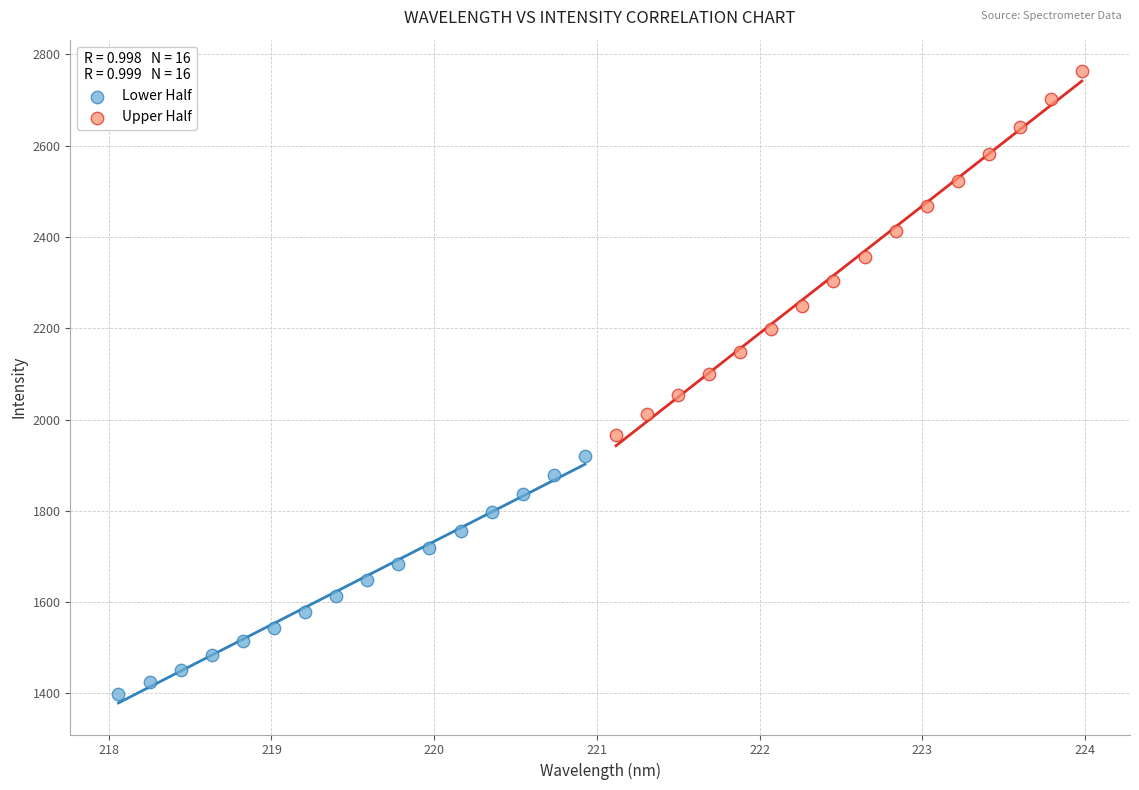

Which series has the largest Y range (max minus min)?

Upper Half